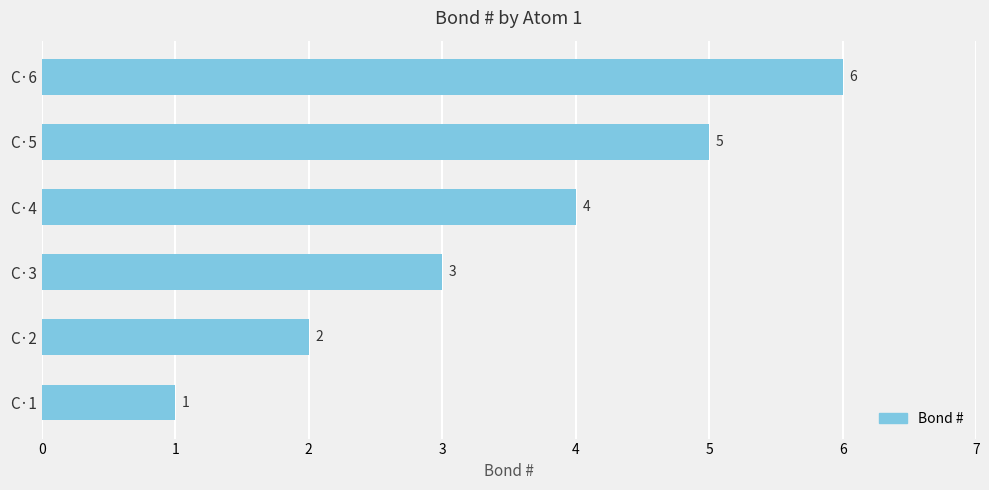

At which label is the value closest to 3?

C·3